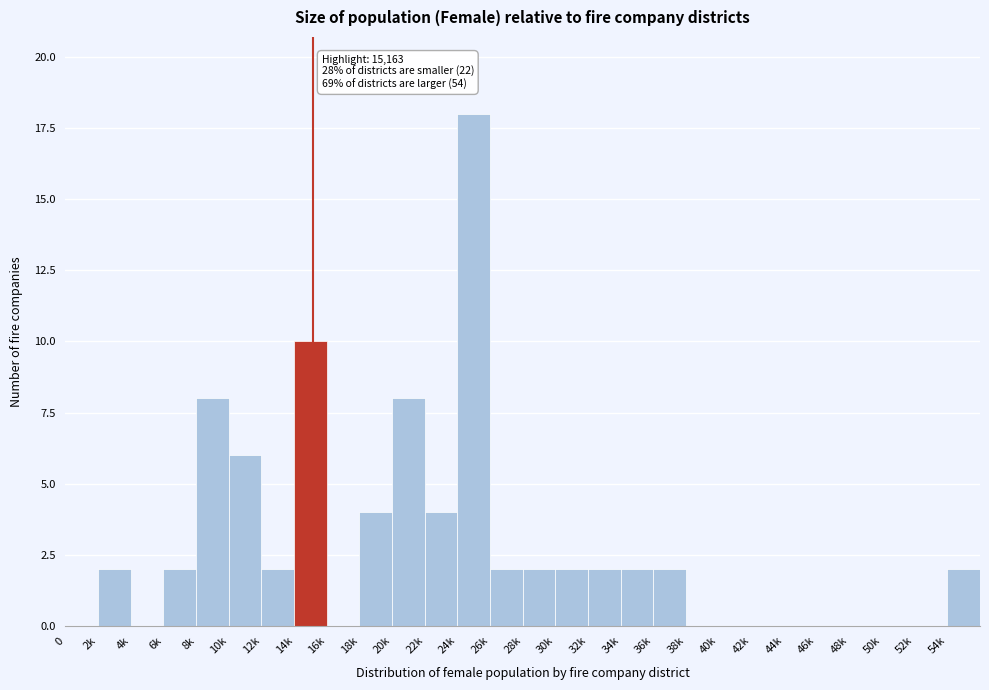

Reading left to right, list all the values displayed in this chart.

0=0	2k=2	4k=0	6k=2	8k=8	10k=6	12k=2	14k=10	16k=0	18k=4	20k=8	22k=4	24k=18	26k=2	28k=2	30k=2	32k=2	34k=2	36k=2	38k=0	40k=0	42k=0	44k=0	46k=0	48k=0	50k=0	52k=0	54k=2